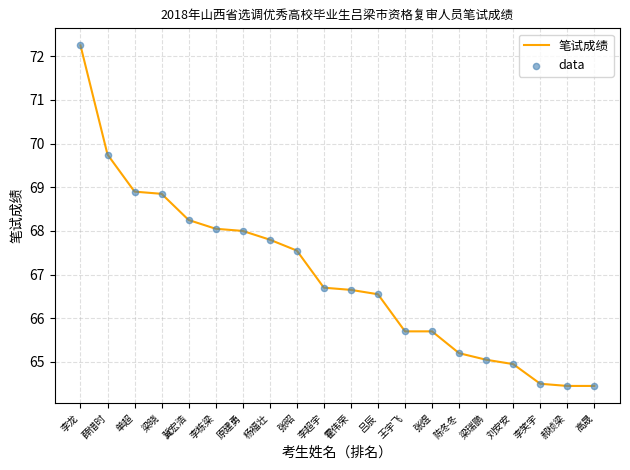

What is the difference between the maximum and minimum values?

7.8